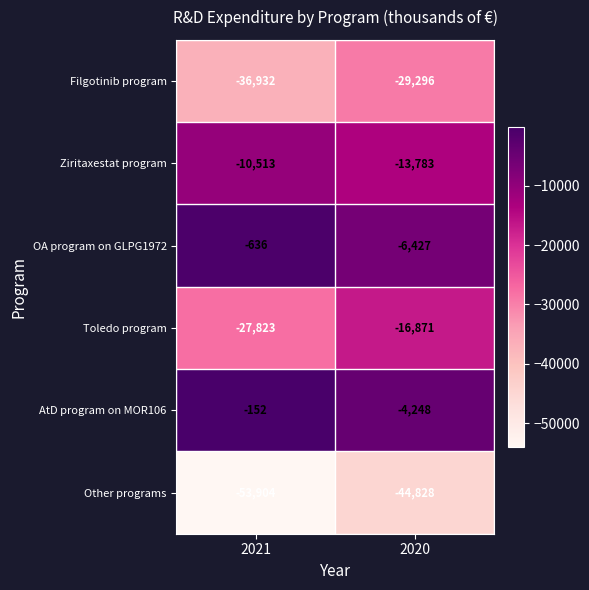

List the series in order of their peak value, lowest first.

Other programs, Filgotinib program, Toledo program, Ziritaxestat program, OA program on GLPG1972, AtD program on MOR106